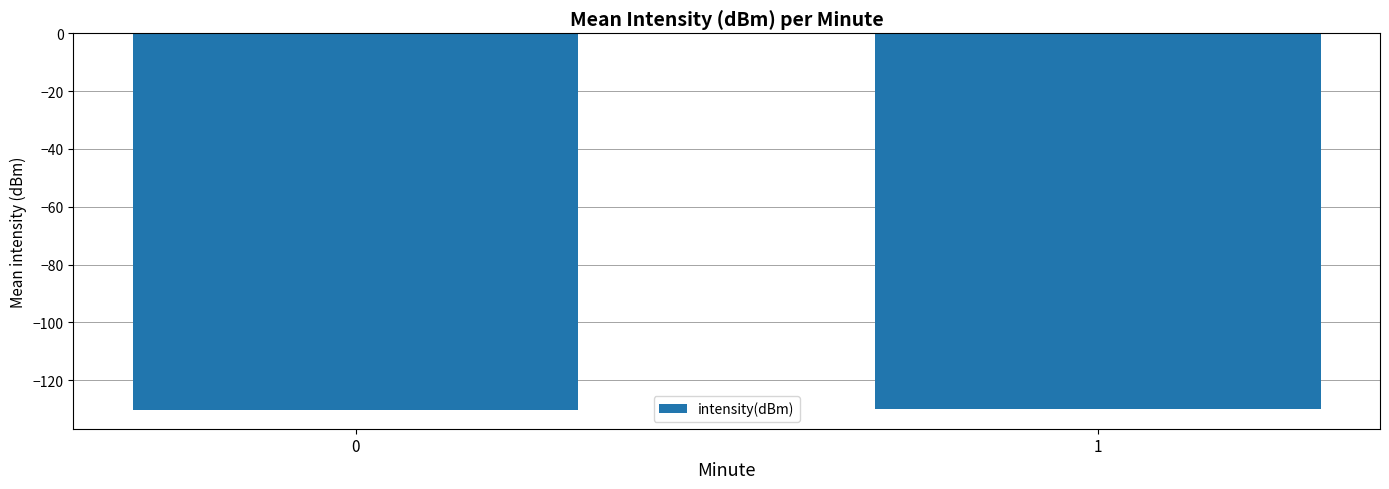

What is the sum of the values at 1 and 0?

-260.2